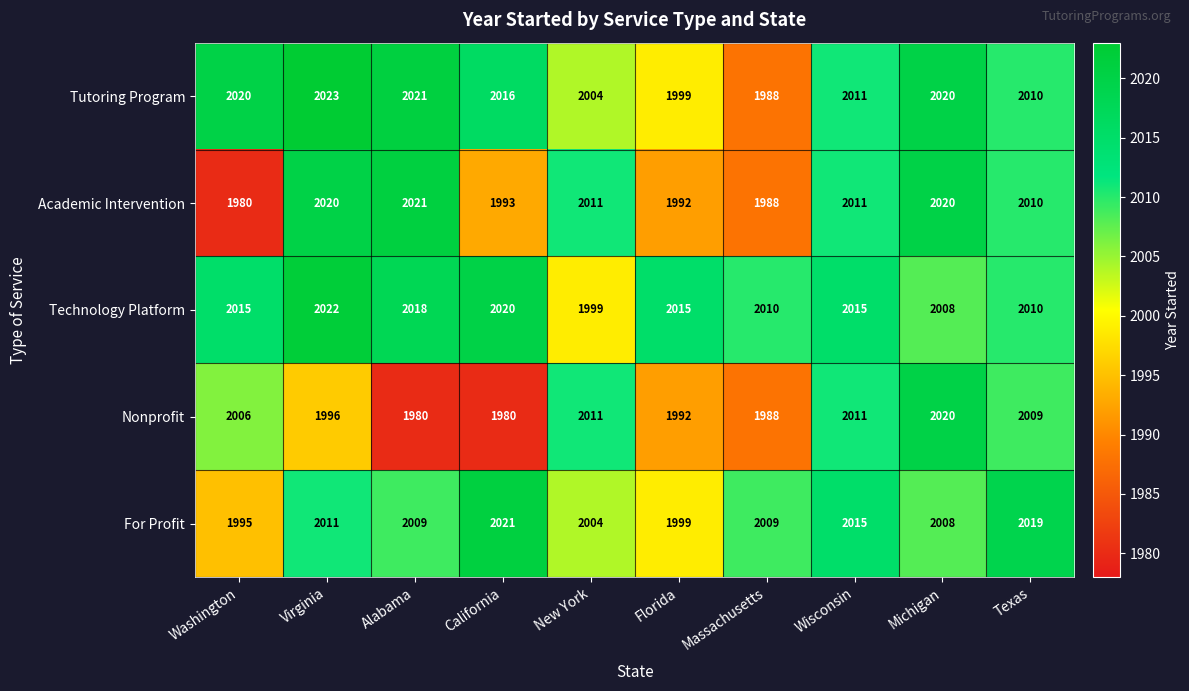

At how many categories does at least one series exceed 2002?

10